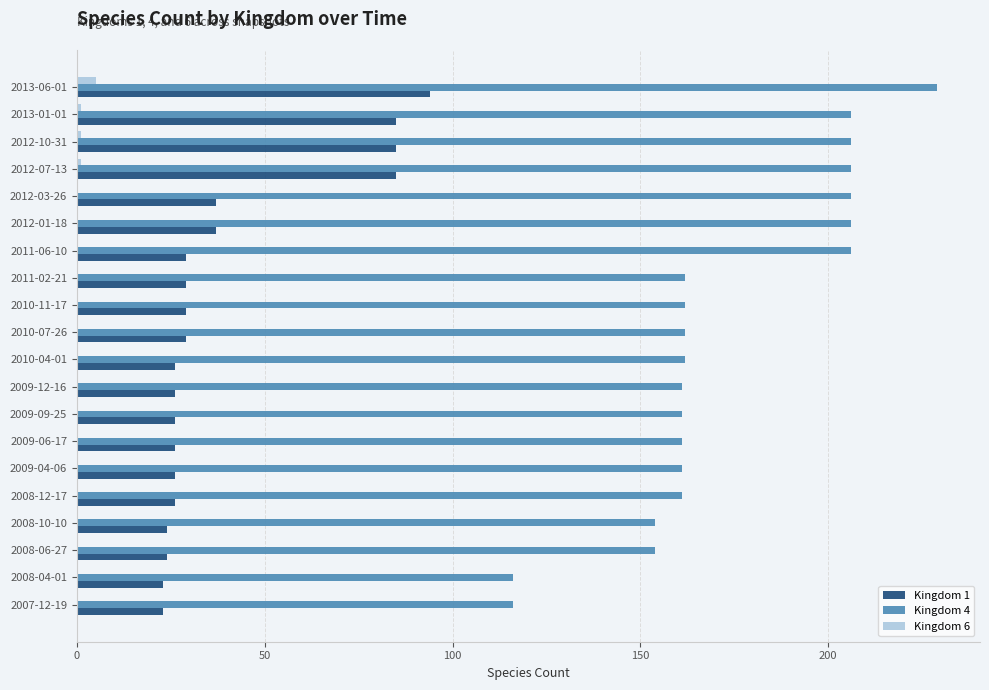

Is the value of Kingdom 4 at 2009-09-25 greater than the value of Kingdom 1 at 2010-04-01?

Yes